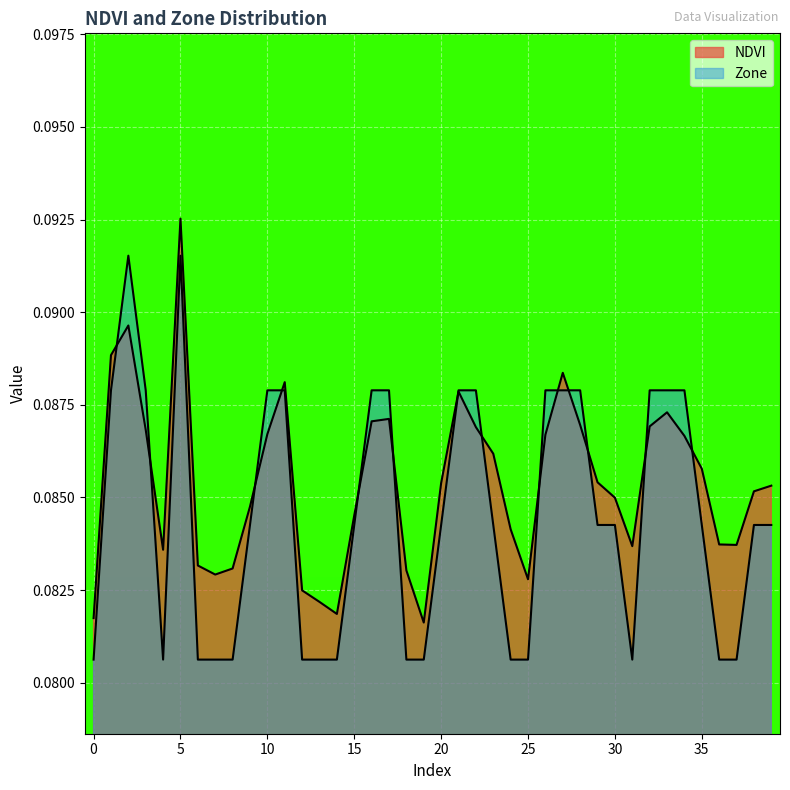

What value does the Zone series have at 14?

0.1